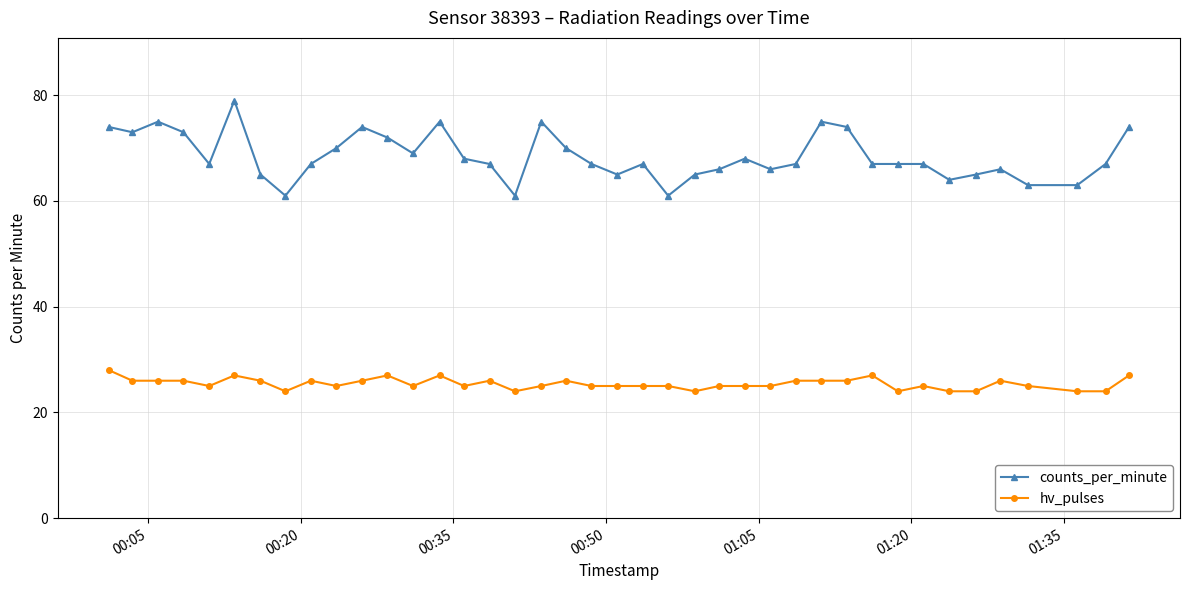

At how many categories does at least one series exceed 57?

40